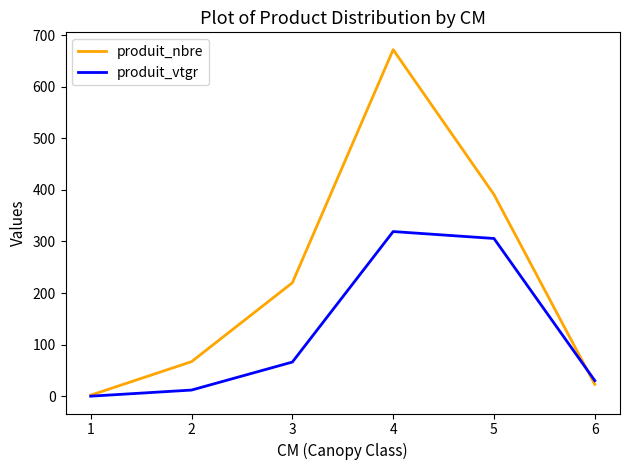

What is the spread (max minus min) of values at 5?

85.2